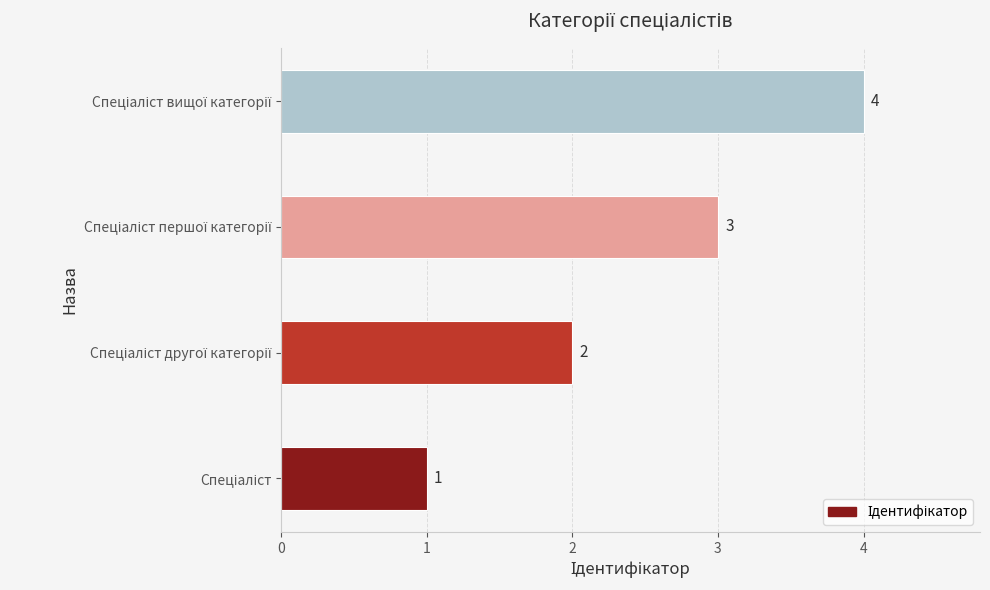

What is the sum of all values?

10